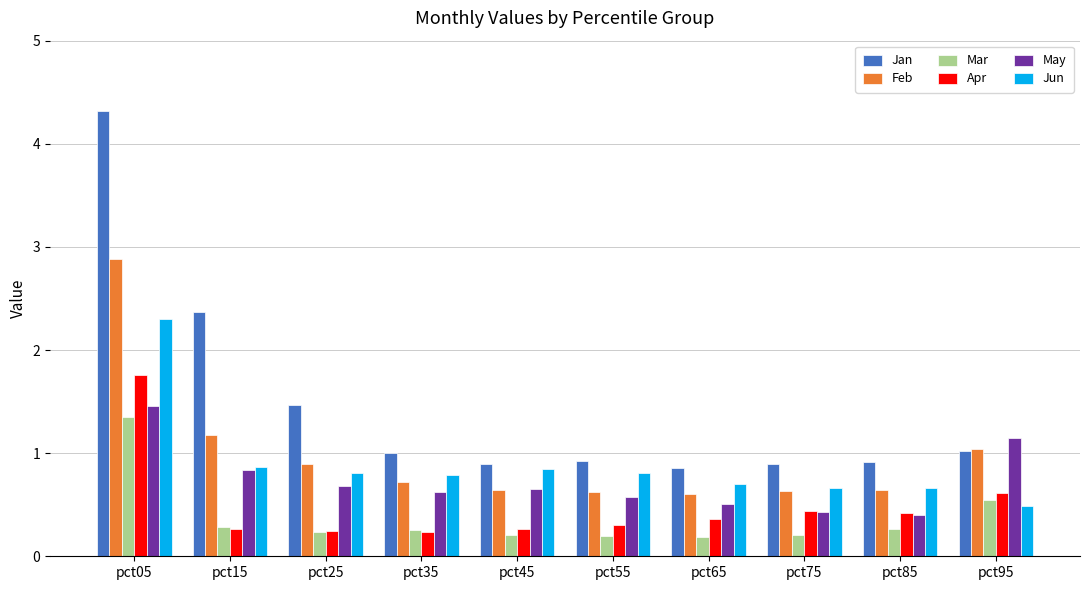

Reading right to left, list all the values displayed in this chart.

Jan: pct95=1.0	pct85=0.9	pct75=0.9	pct65=0.9	pct55=0.9	pct45=0.9	pct35=1.0	pct25=1.5	pct15=2.4	pct05=4.3
Feb: pct95=1.0	pct85=0.6	pct75=0.6	pct65=0.6	pct55=0.6	pct45=0.6	pct35=0.7	pct25=0.9	pct15=1.2	pct05=2.9
Mar: pct95=0.5	pct85=0.3	pct75=0.2	pct65=0.2	pct55=0.2	pct45=0.2	pct35=0.3	pct25=0.2	pct15=0.3	pct05=1.4
Apr: pct95=0.6	pct85=0.4	pct75=0.4	pct65=0.4	pct55=0.3	pct45=0.3	pct35=0.2	pct25=0.2	pct15=0.3	pct05=1.8
May: pct95=1.1	pct85=0.4	pct75=0.4	pct65=0.5	pct55=0.6	pct45=0.7	pct35=0.6	pct25=0.7	pct15=0.8	pct05=1.5
Jun: pct95=0.5	pct85=0.7	pct75=0.7	pct65=0.7	pct55=0.8	pct45=0.8	pct35=0.8	pct25=0.8	pct15=0.9	pct05=2.3